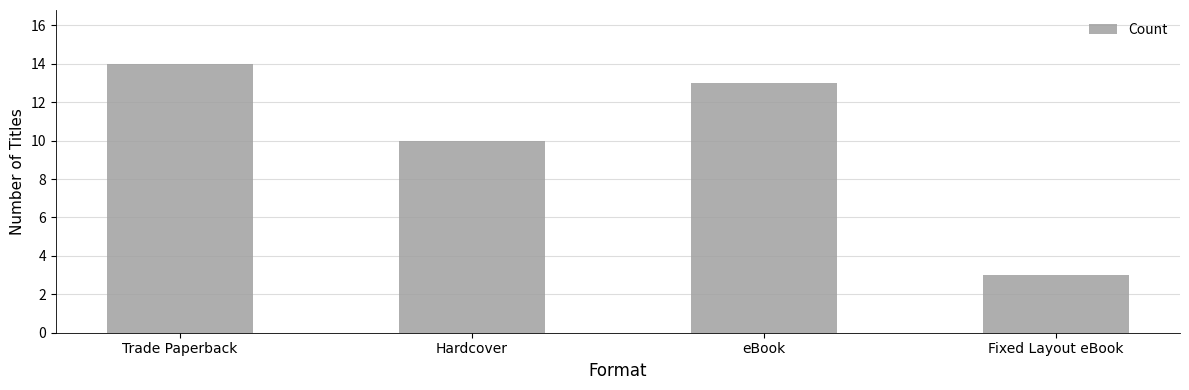

The value at eBook is 13. True or false?

True